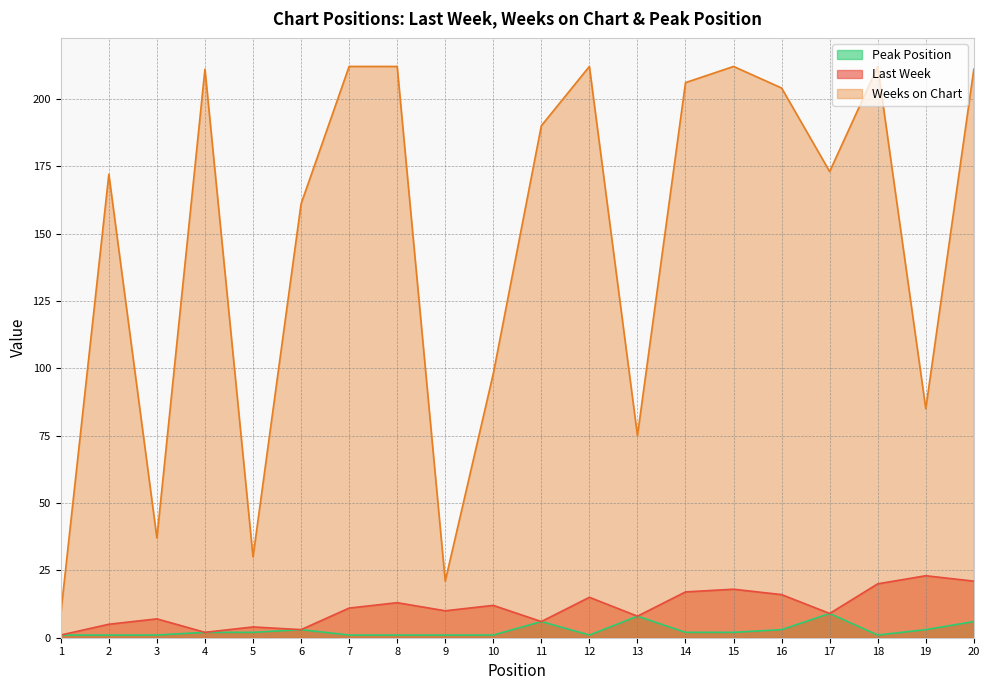

What is the difference between the highest and lowest values at 19?

82